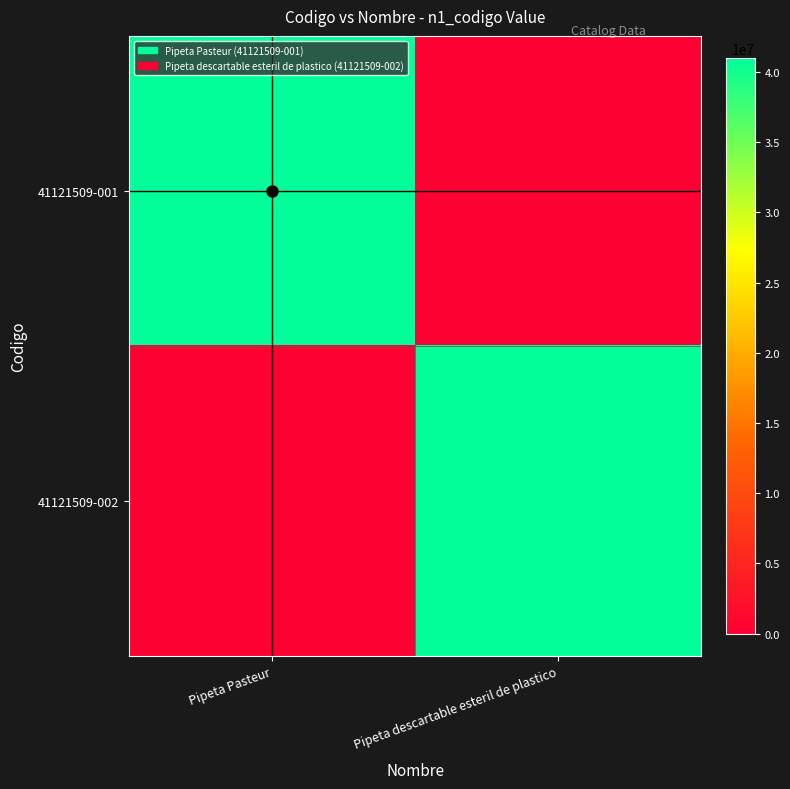

At which category is the sum across all series the highest?

Pipeta Pasteur